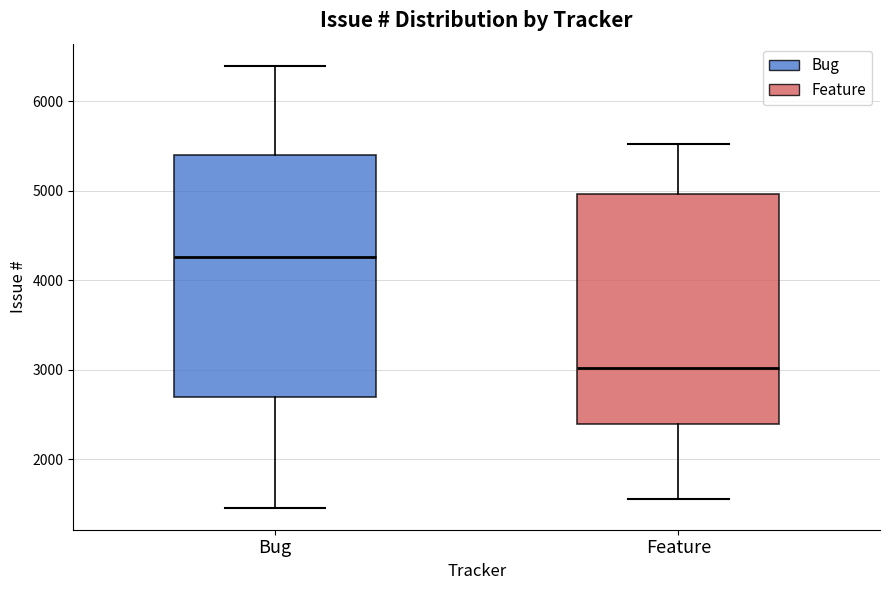

Reading left to right, read every box against the y-axis: the position of its median line, the range the box covers, and the ends of its whiskers. The values are not printed on the chart, so give them approximately, as read against the axis.

Bug: median 4300, box 2700 to 5400, whiskers 1500 to 6400
Feature: median 3000, box 2400 to 5000, whiskers 1600 to 5500